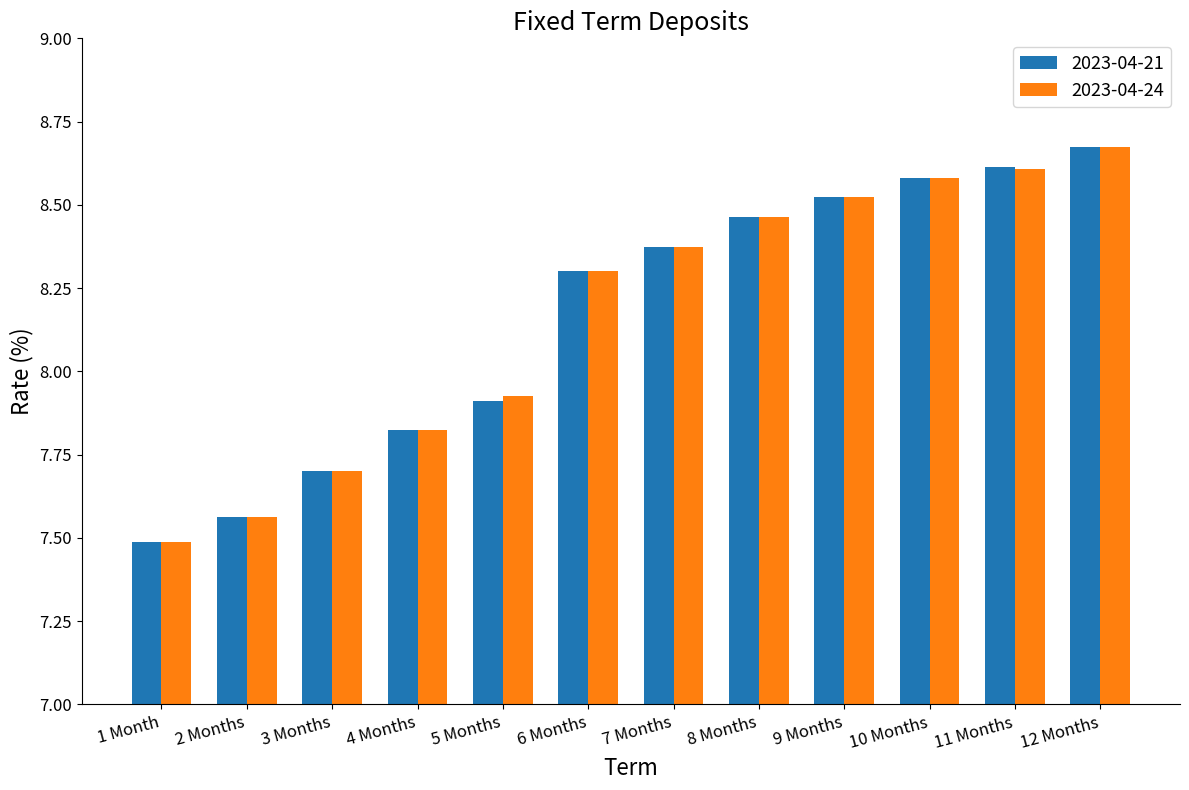

What is the minimum value for 2023-04-21?

7.5